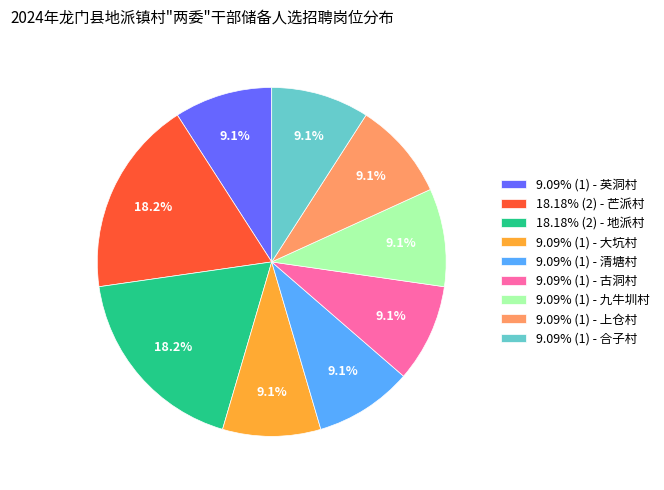

Combined, do 9.09% (1) - 古洞村 and 9.09% (1) - 大坑村 account for over 50%?

No